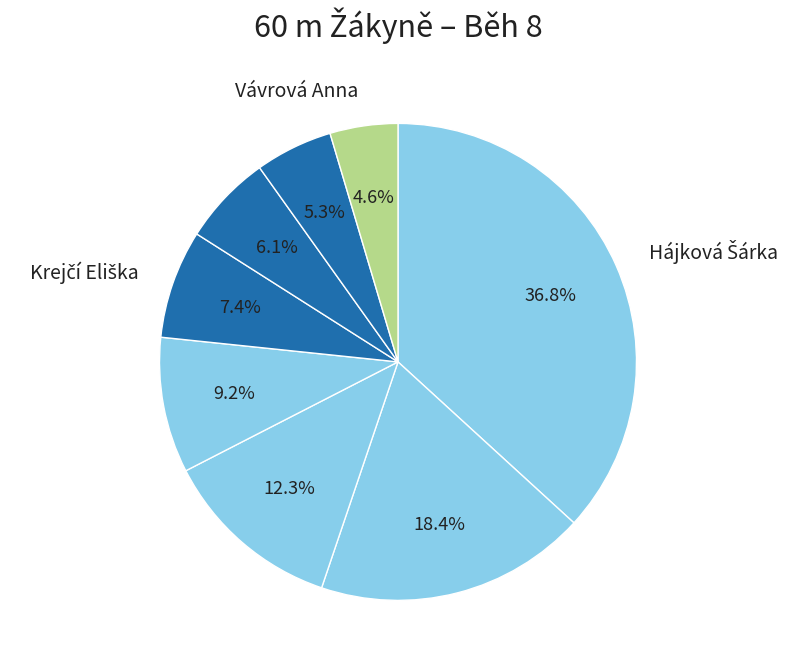

Is there any slice that represents more than half of the pie?

No